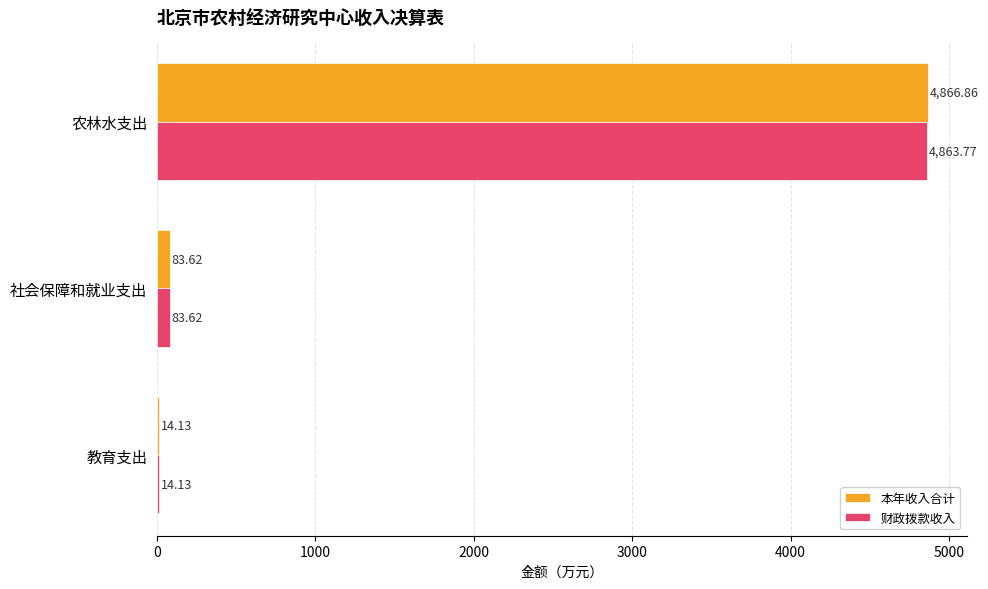

Which series has the largest total across all categories?

本年收入合计